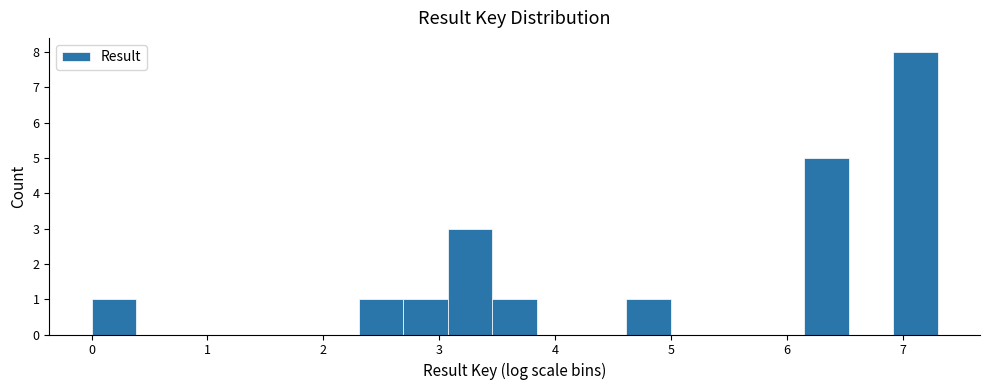

Around what value on the x-axis is the tallest bar? Give the approximate position of its centre, as read against the axis.

7.1